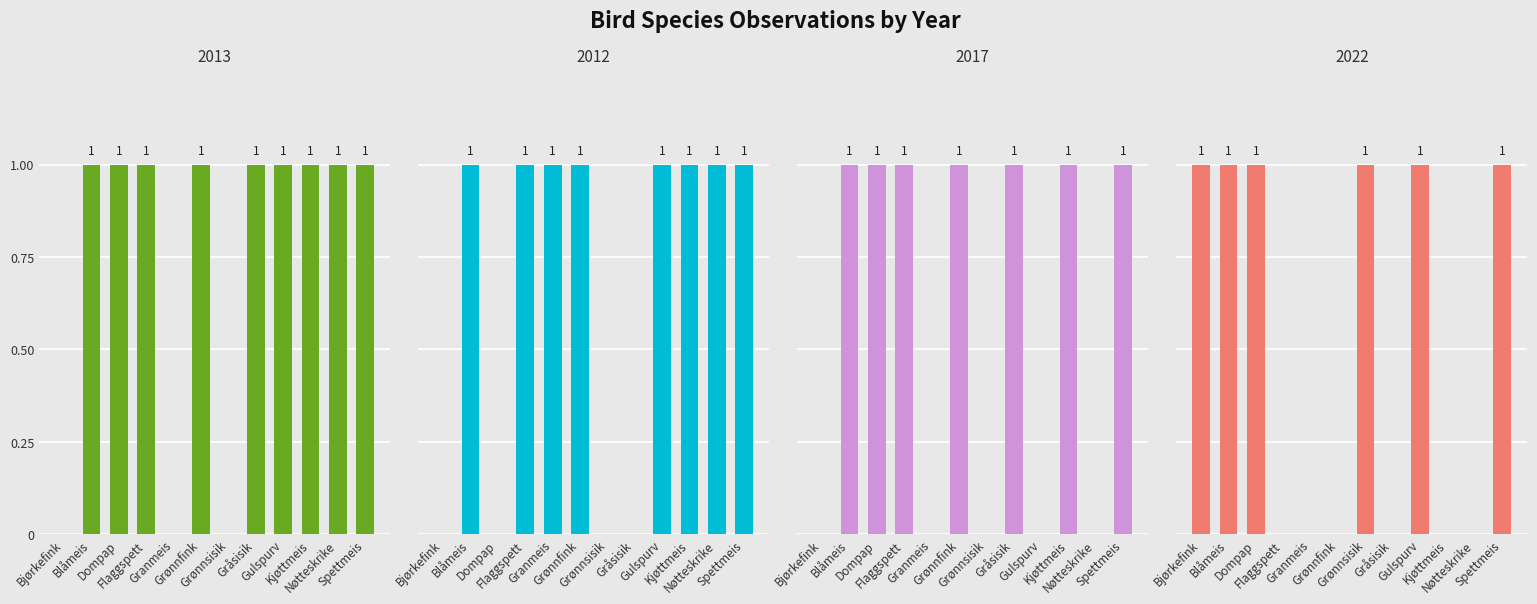

What is the difference between the maximum and minimum values in the 2017 series?

1